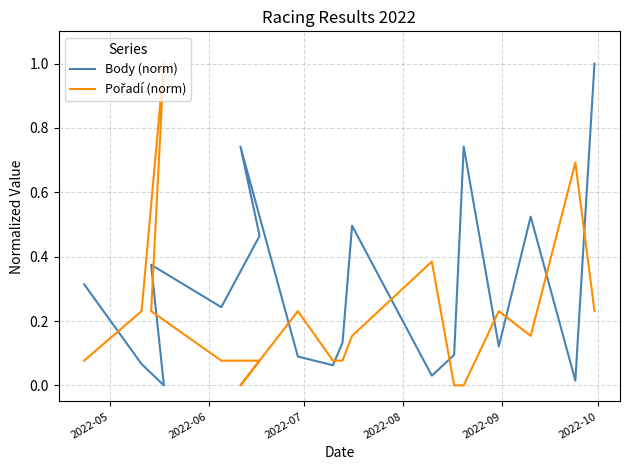

The value of Body (norm) at 2022-10 is 0.2. True or false?

False